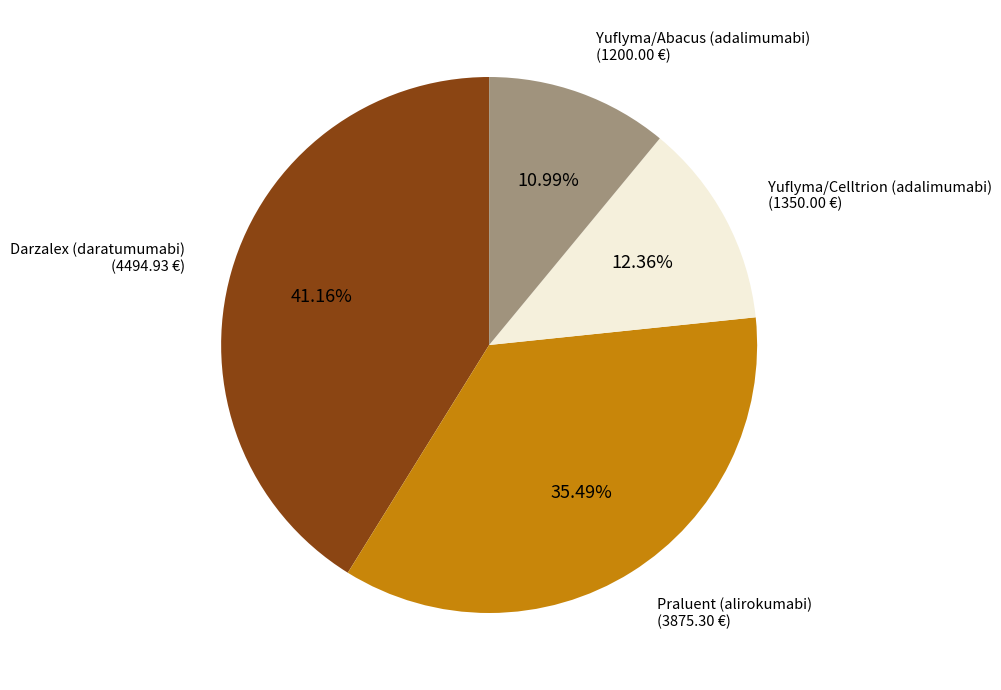

To the nearest percent, what is the average slice percentage?

25%